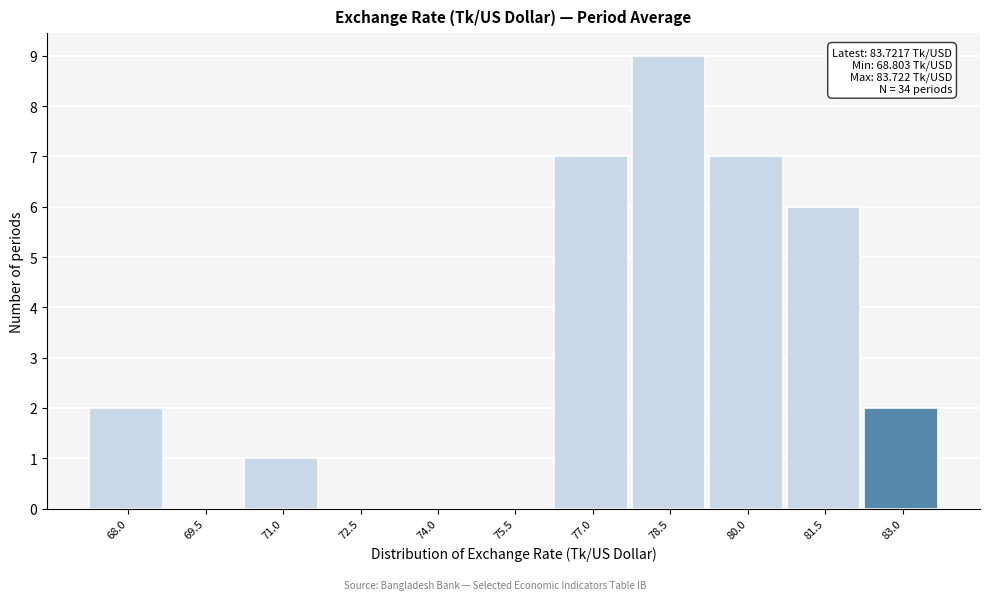

Which category has the highest value across all series?

78.5